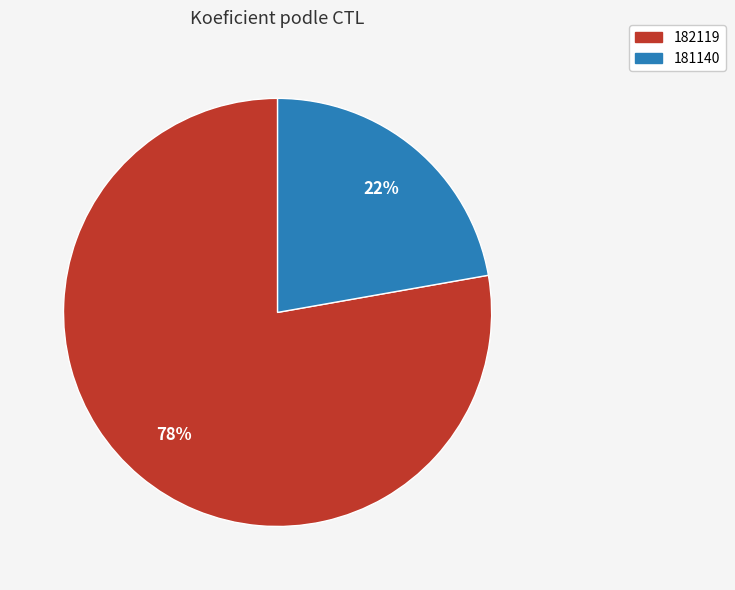

What percentage is the 182119 slice, to the nearest percent?

78%